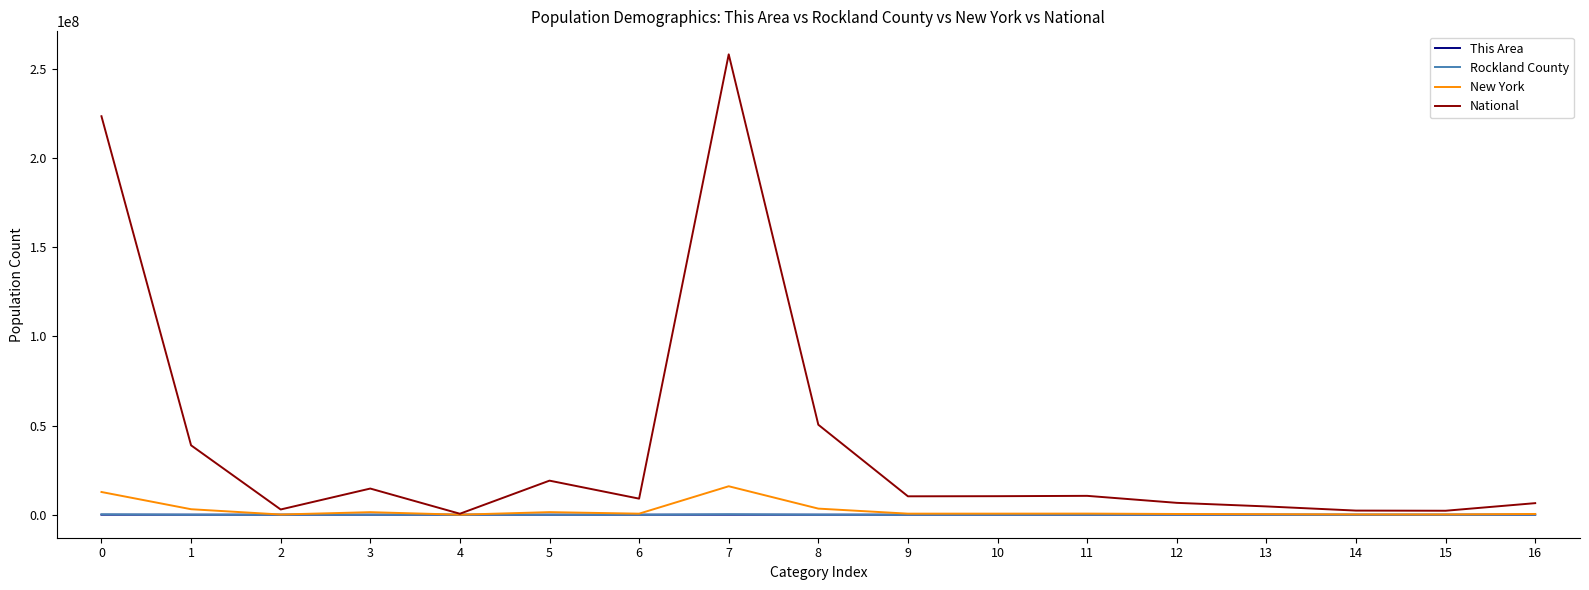

Does the chart display data point markers on the line(s)?

No